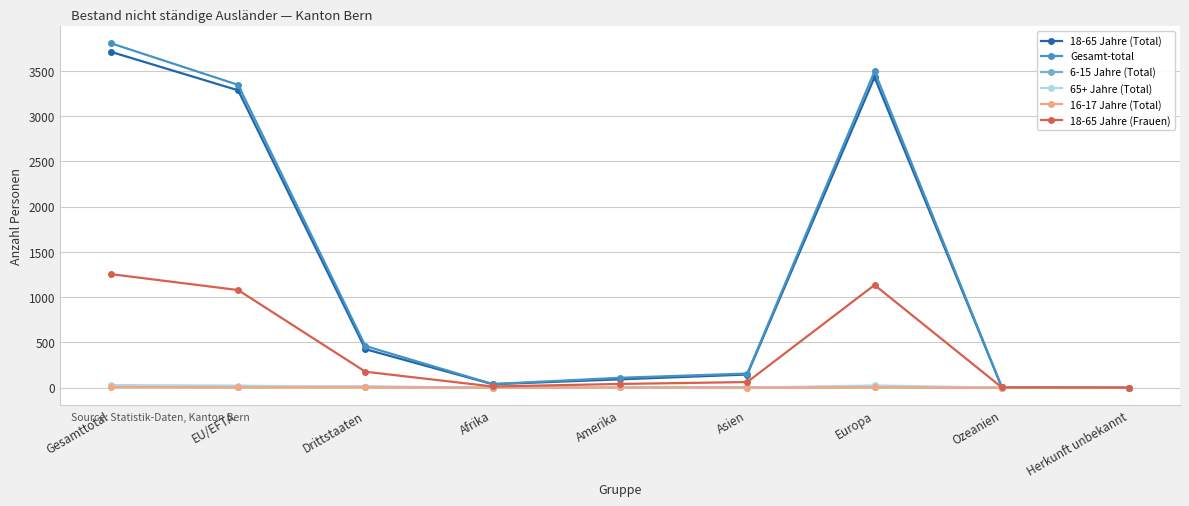

How many lines are shown in the chart?

6